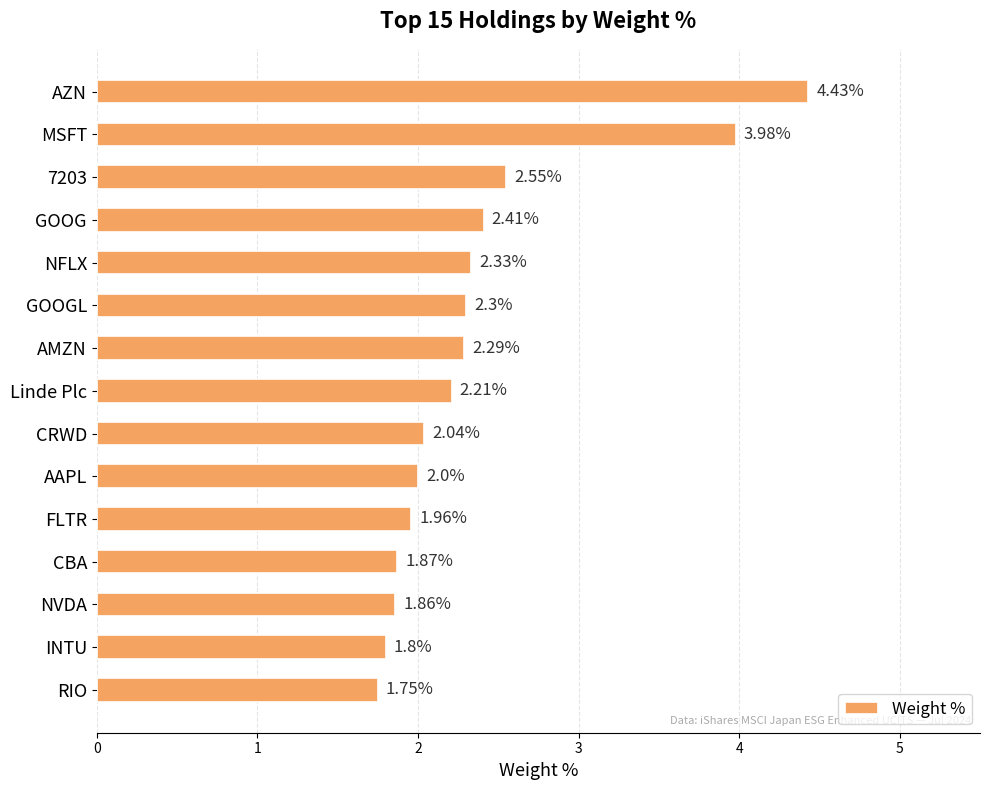

Which category has the lowest value across all series?

RIO